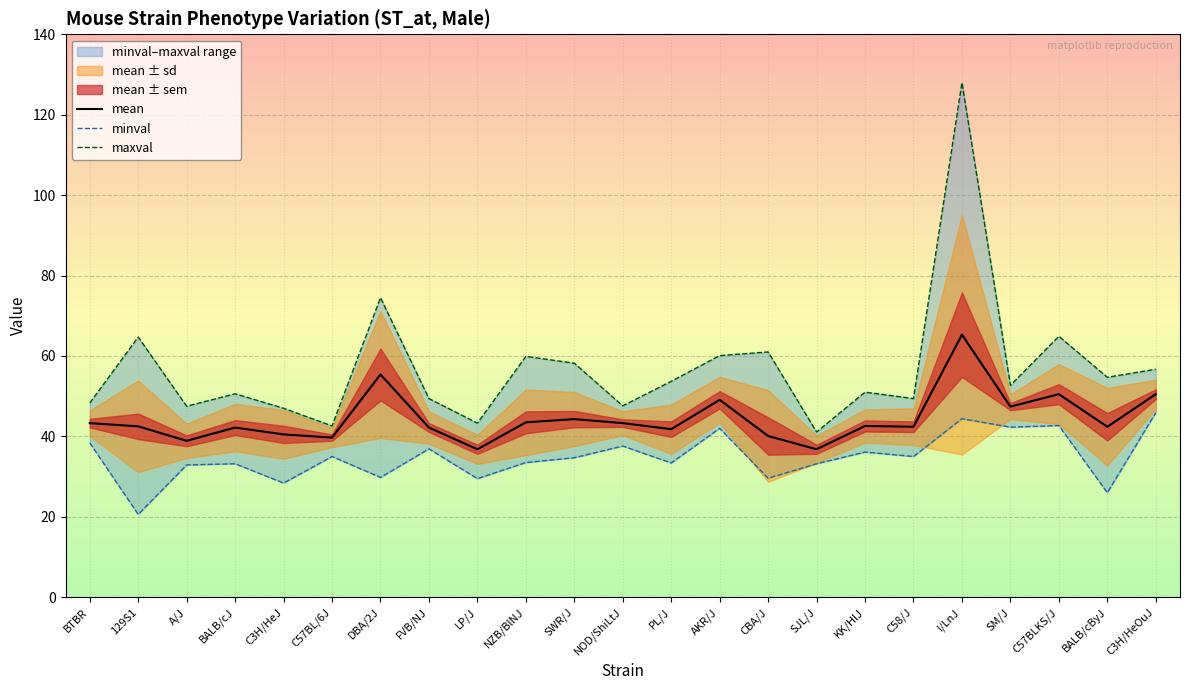

What is the value of the maxval point at the 23rd from the left?

56.7